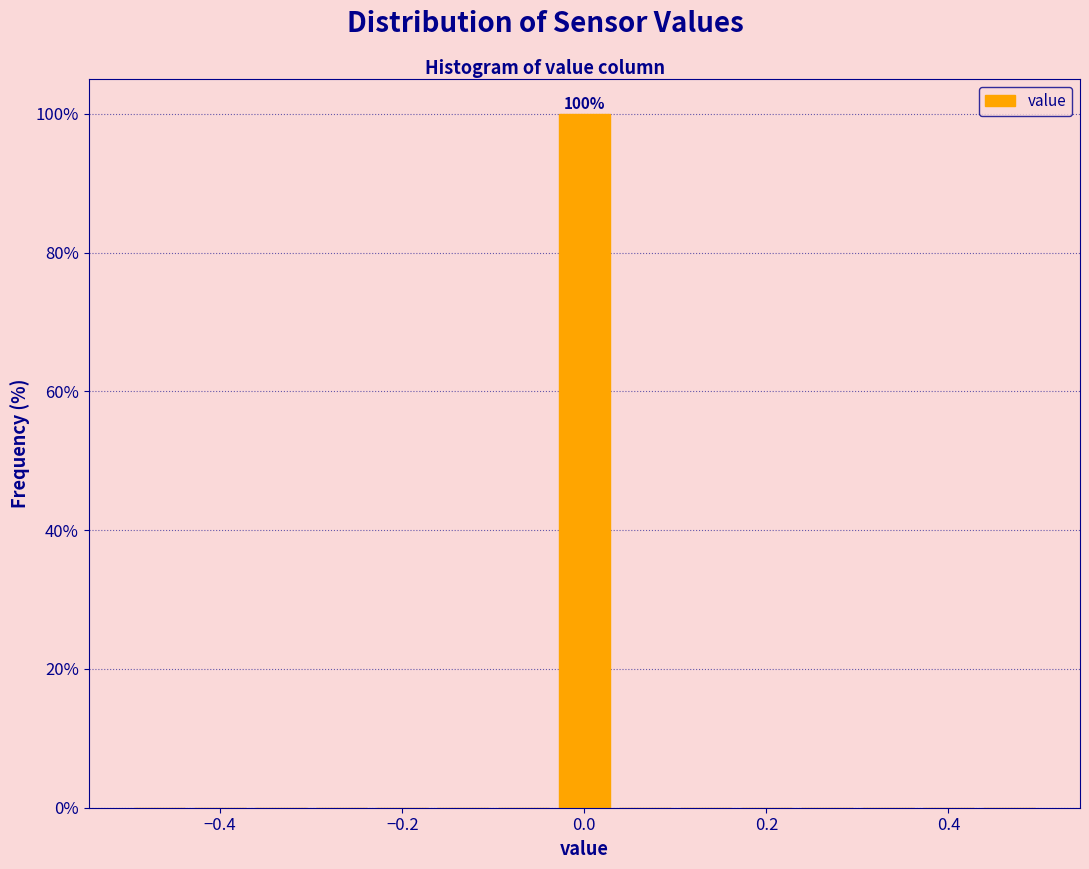

Read against the x-axis, roughly where is the centre of the tallest bar?

0.00